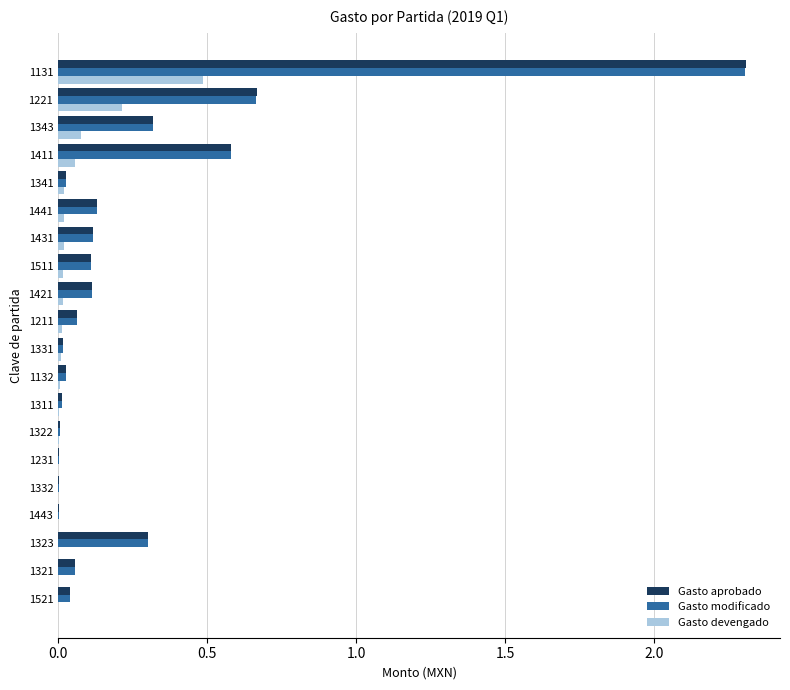

What is the sum of all Gasto devengado values?

1.0